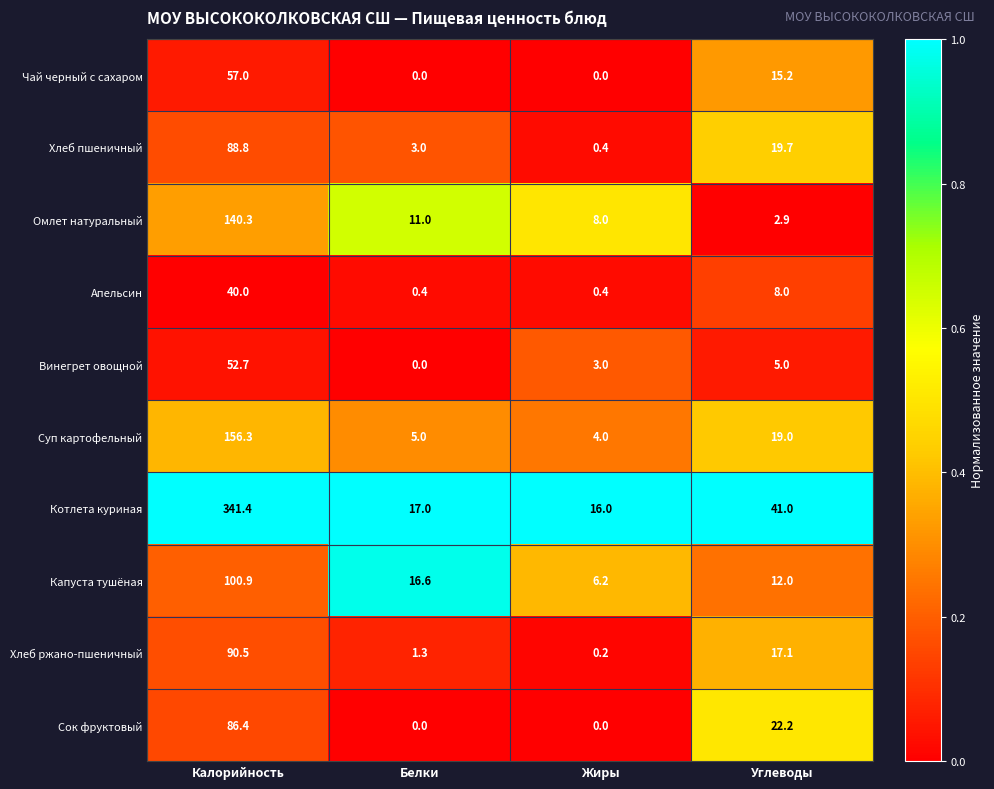

Is it true that Хлеб ржано-пшеничный equals 0.2 at Жиры?

True